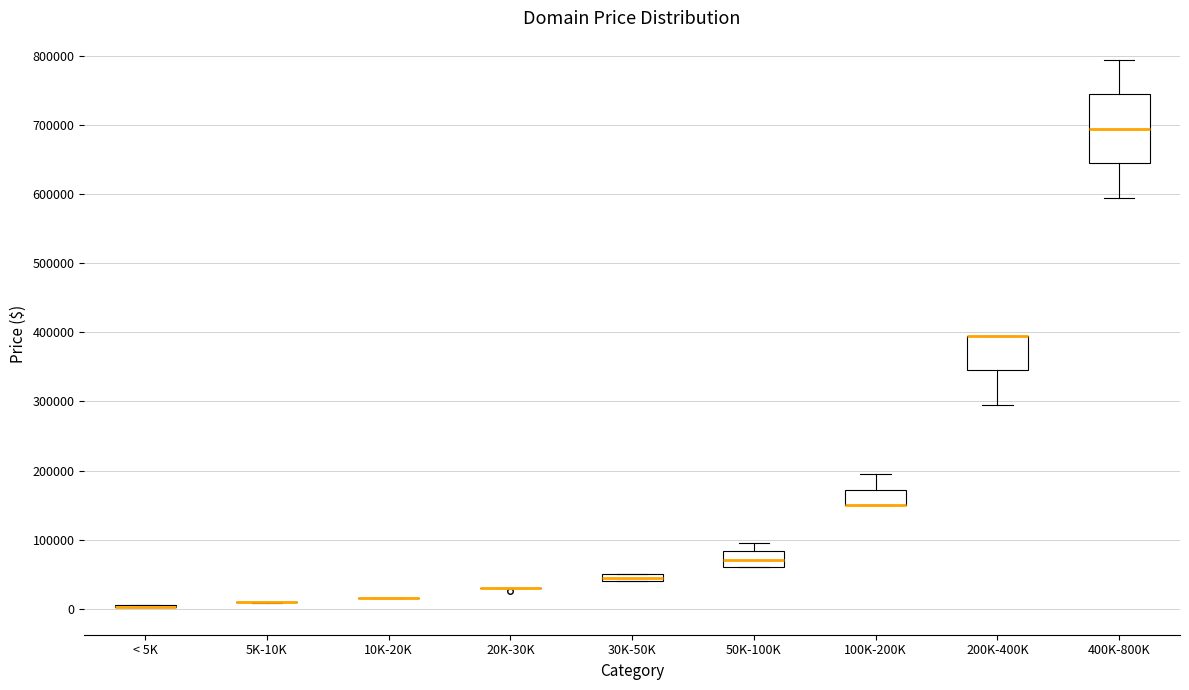

Where is the lower edge of the box for 50K-100K on the y-axis? The values are not printed on the chart, so give them approximately, as read against the axis.

60000